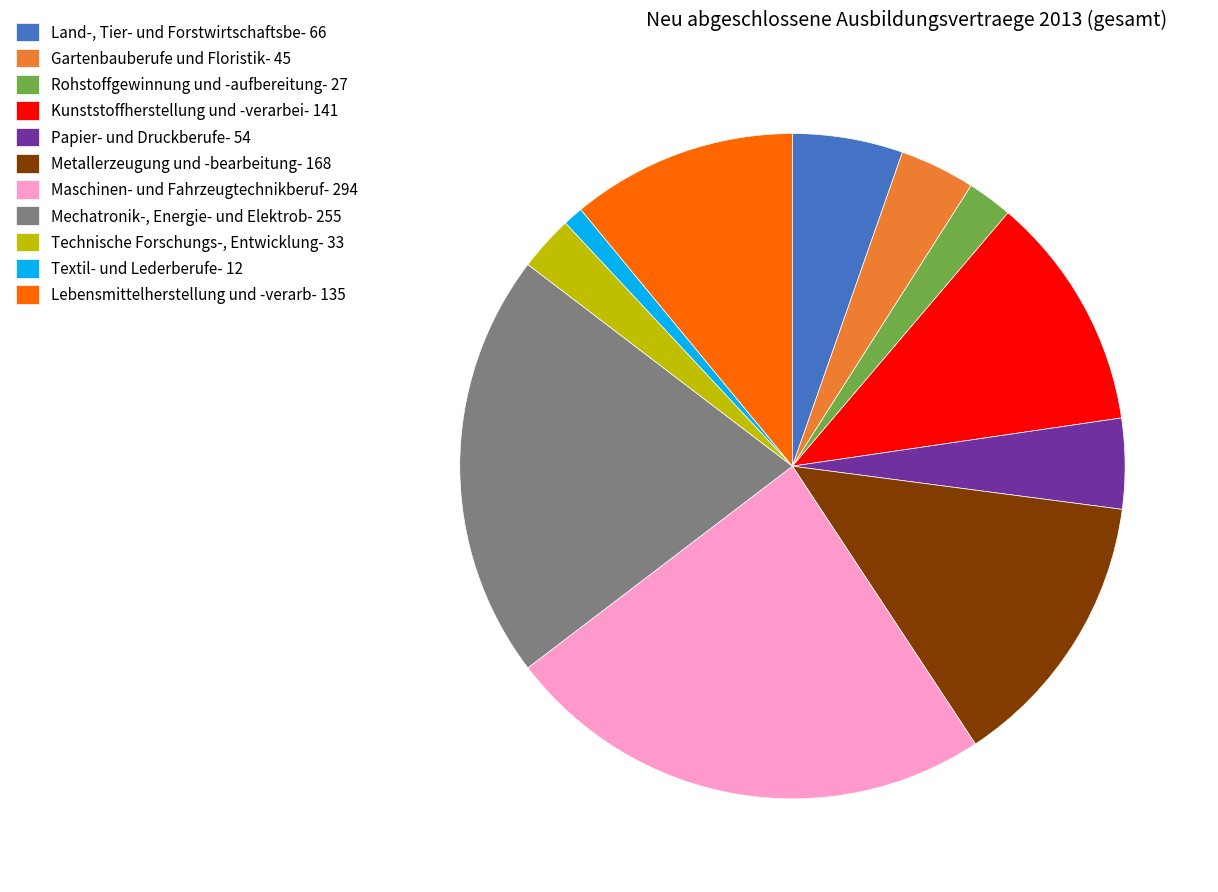

Which category has the smallest portion of the pie?

Textil- und Lederberufe- 12